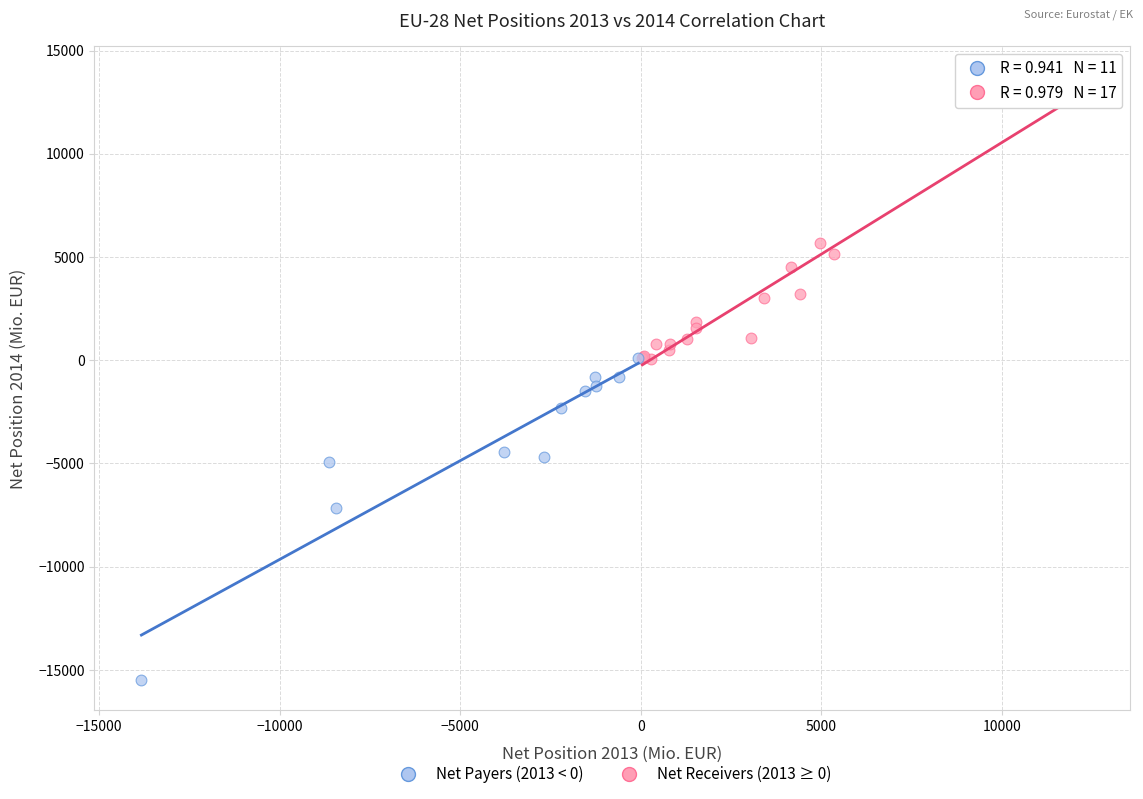

Which series reaches the maximum Y coordinate?

Net Receivers (2013 ≥ 0)